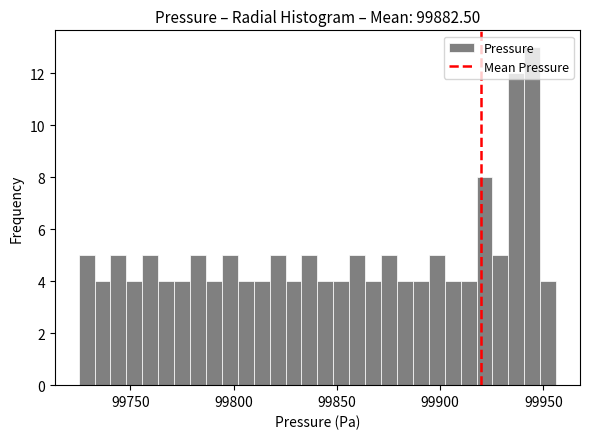

Read against the x-axis, roughly where is the centre of the tallest bar?

99945